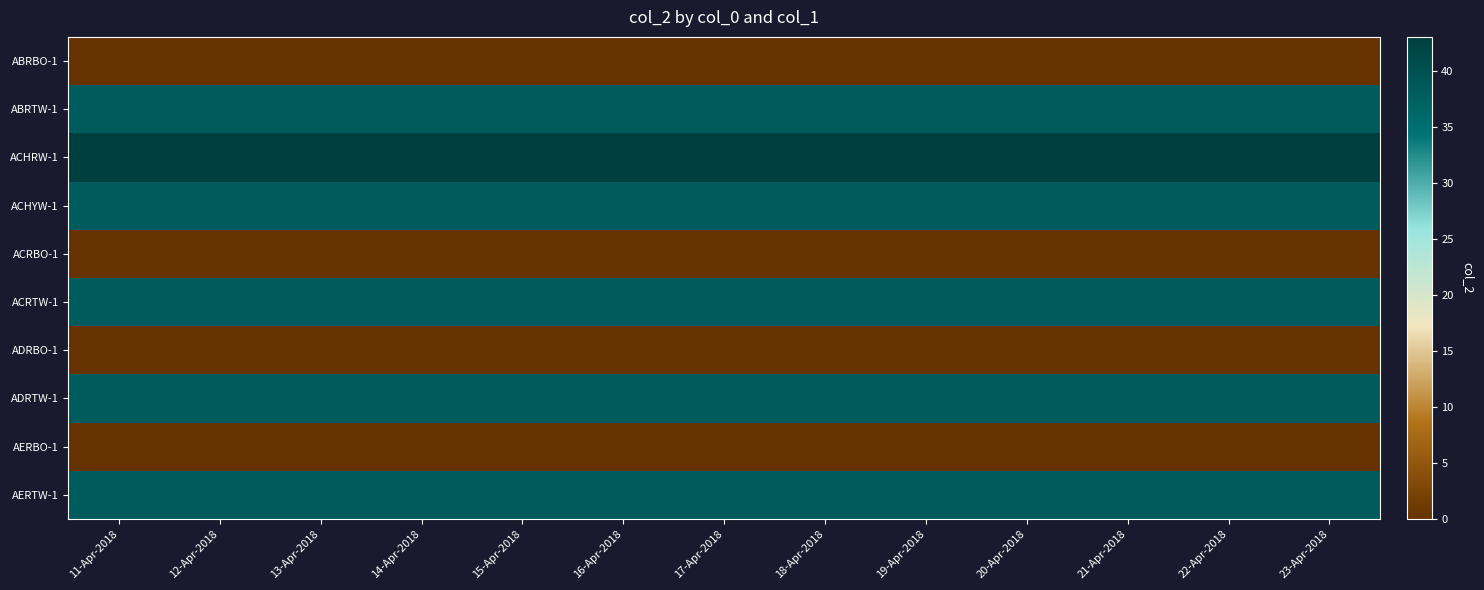

At which category does the chart reach its minimum across all series?

11-Apr-2018